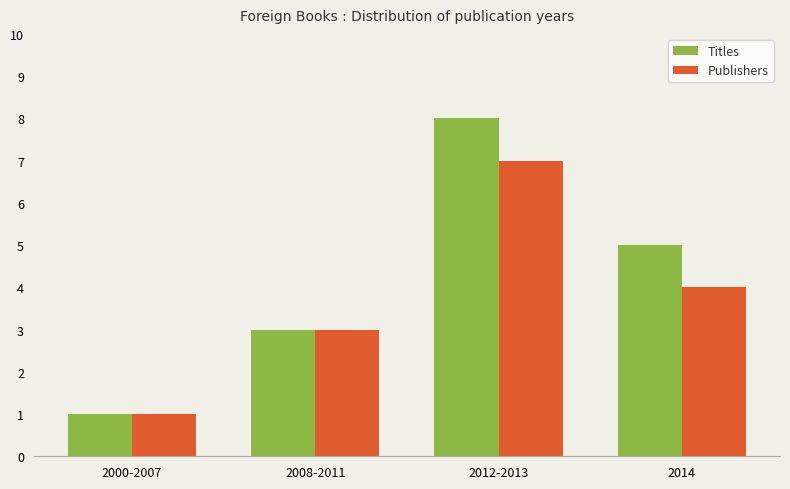

Rank the series by their average value, from lowest to highest.

Publishers, Titles